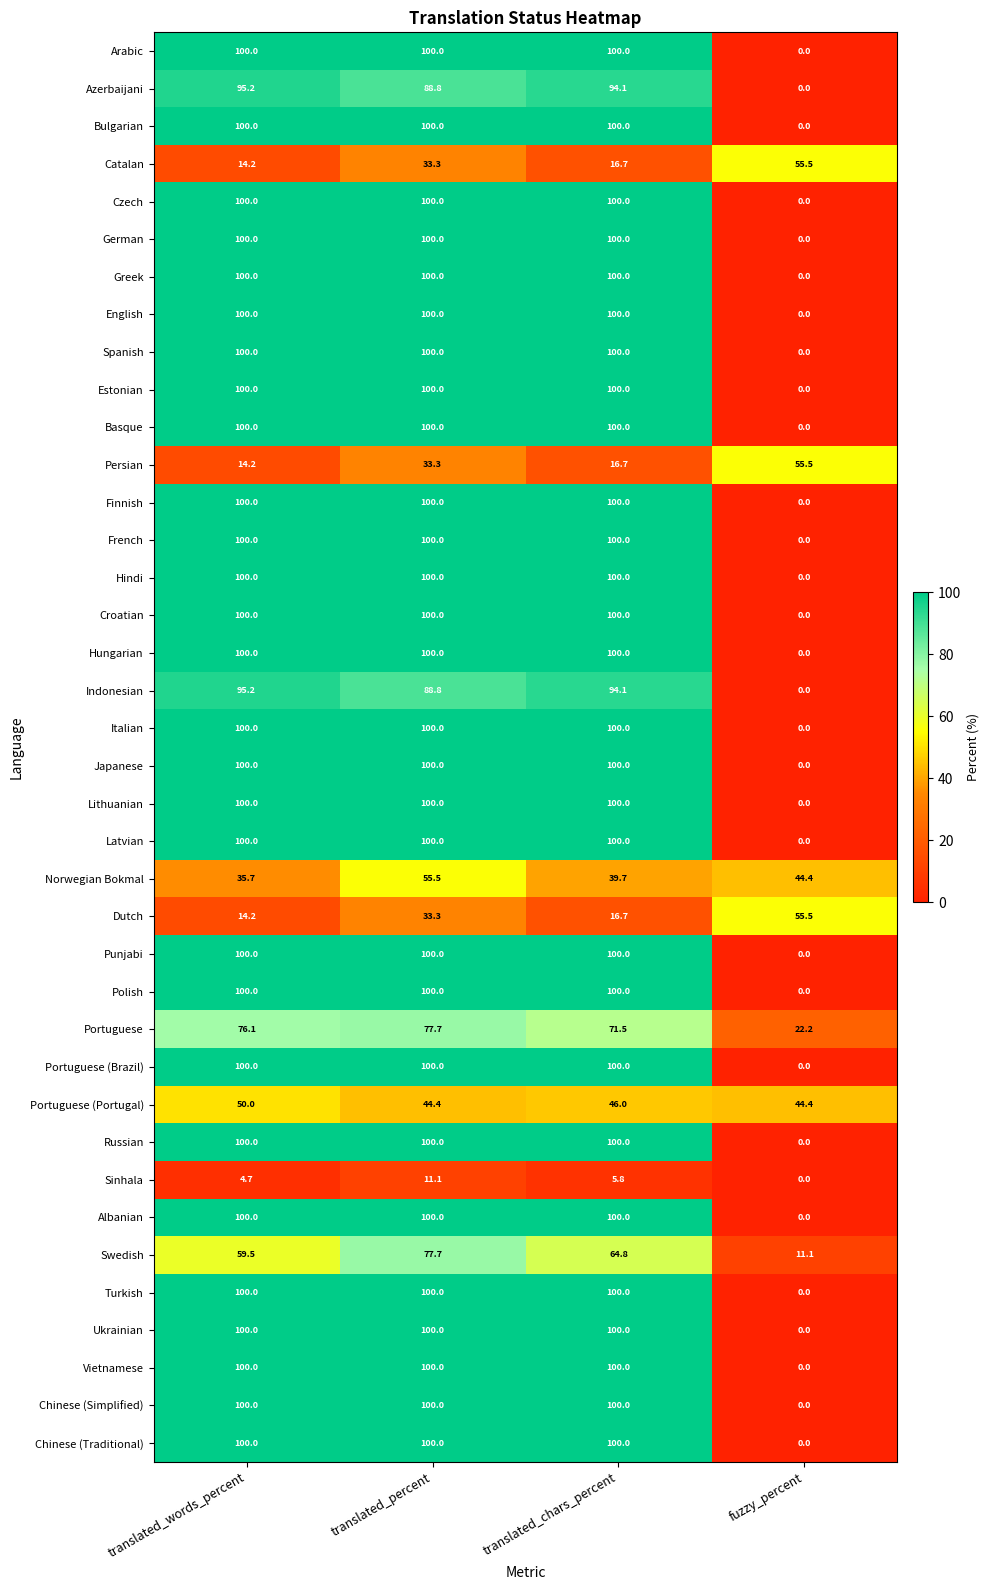

What is the difference between the maximum and minimum values in the English series?

100.0